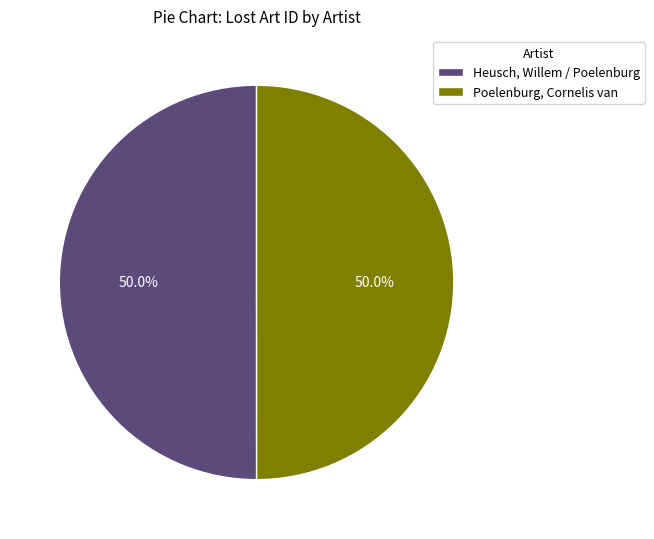

Approximately how many times larger is the value at Heusch, Willem / Poelenburg compared to Poelenburg, Cornelis van?

1.0